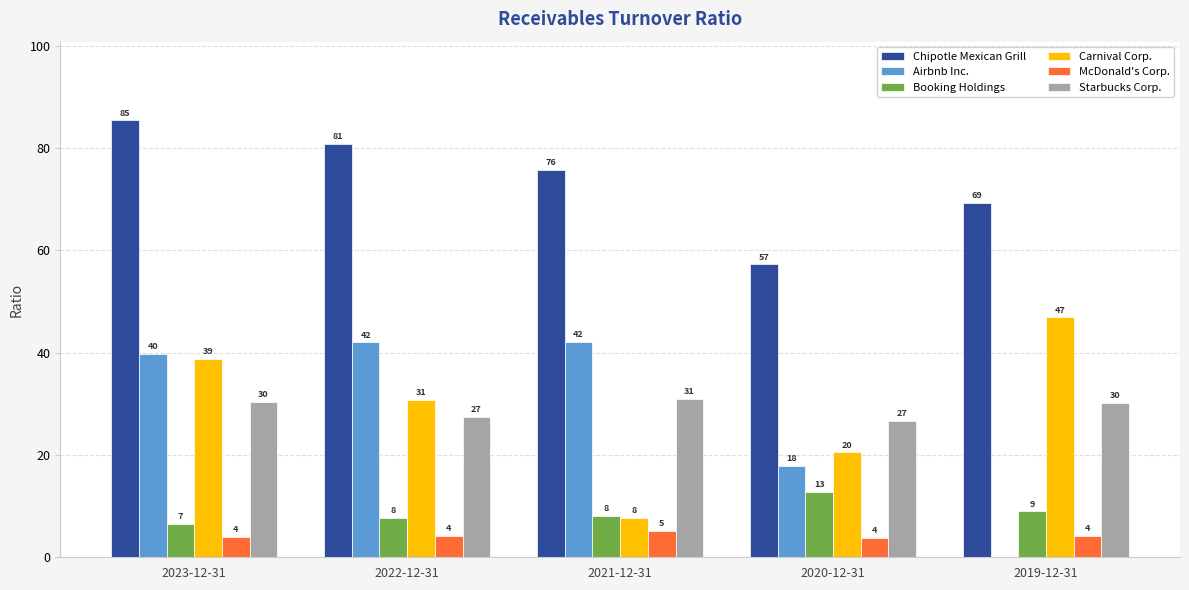

Which series has the widest spread of values?

Airbnb Inc.